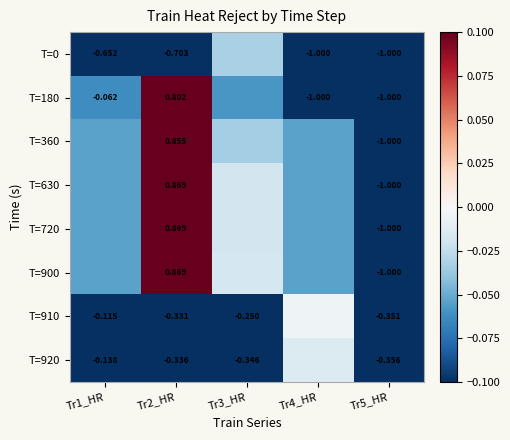

Is the value of T=720 at Tr5_HR greater than the value of T=900 at Tr2_HR?

No